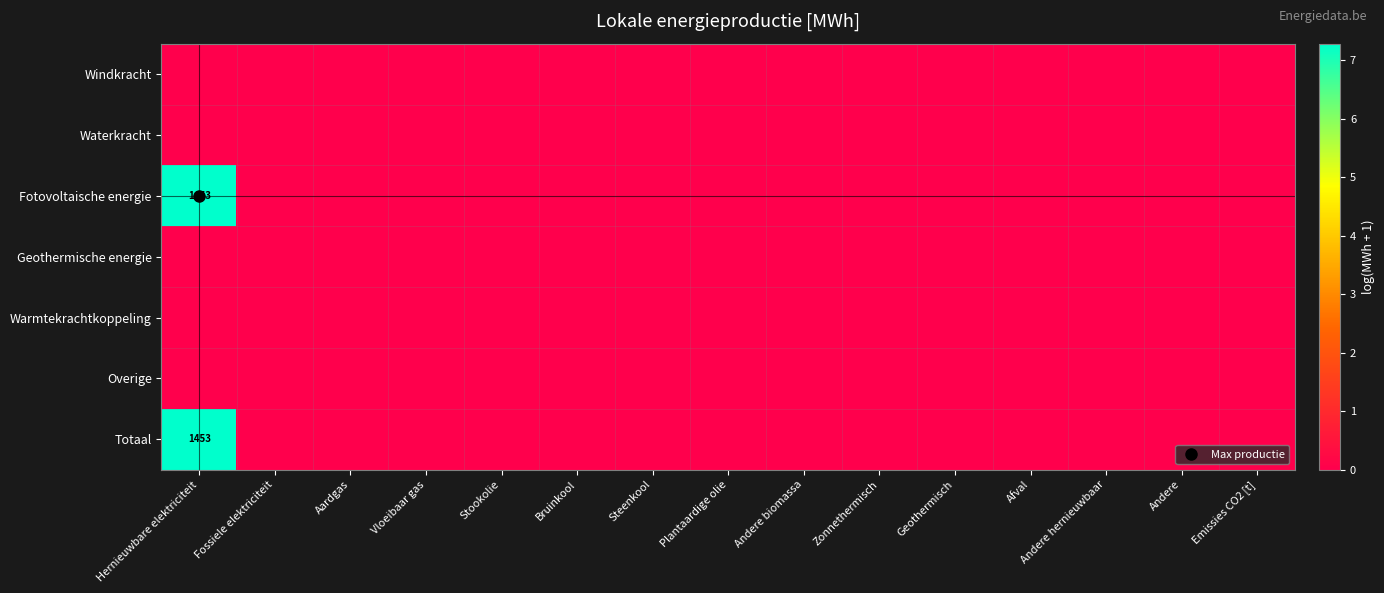

Is the value of Windkracht at Hernieuwbare elektriciteit greater than the value of Waterkracht at Geothermisch?

No